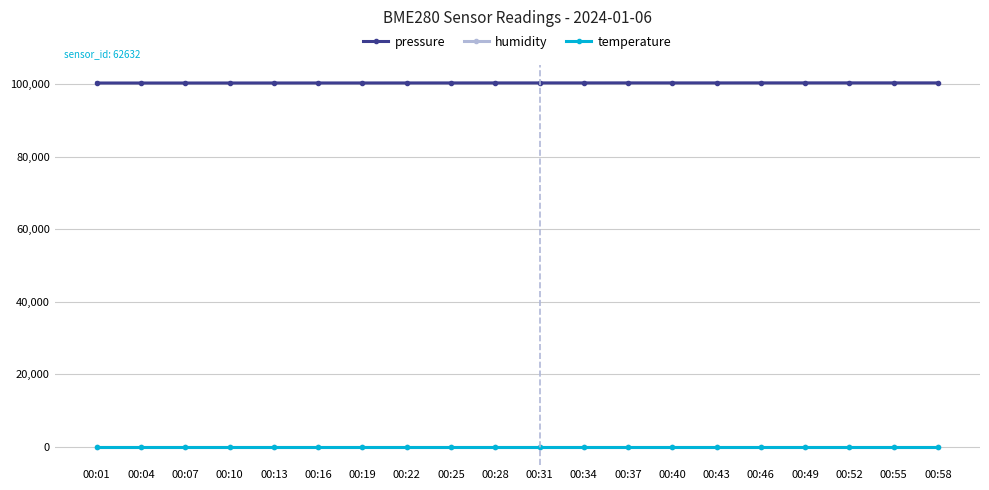

True or false: pressure and temperature cross at least once.

False